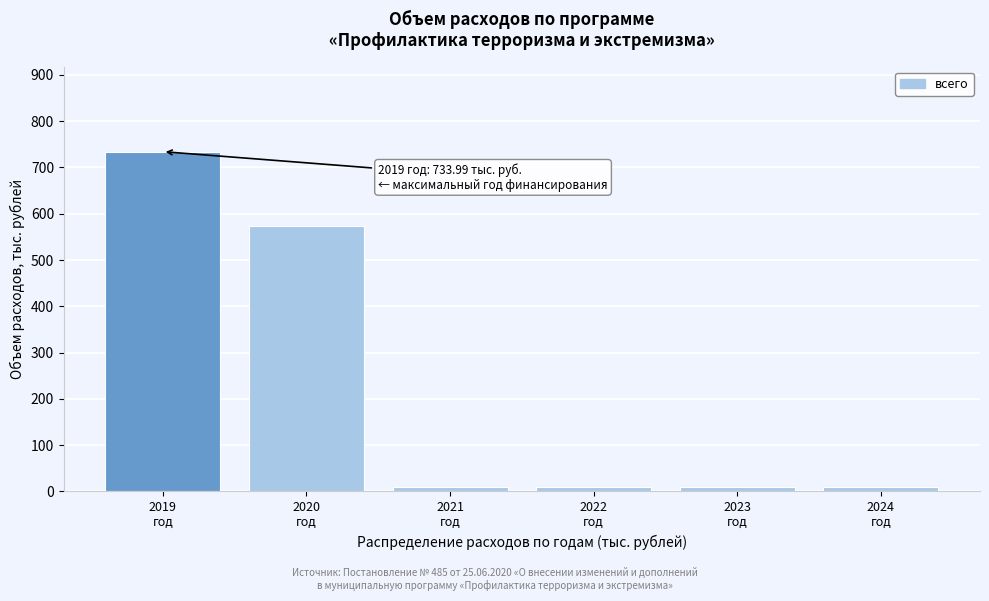

Reading left to right, list all the values displayed in this chart.

734.0	573.9	9.0	9.0	9.0	9.0